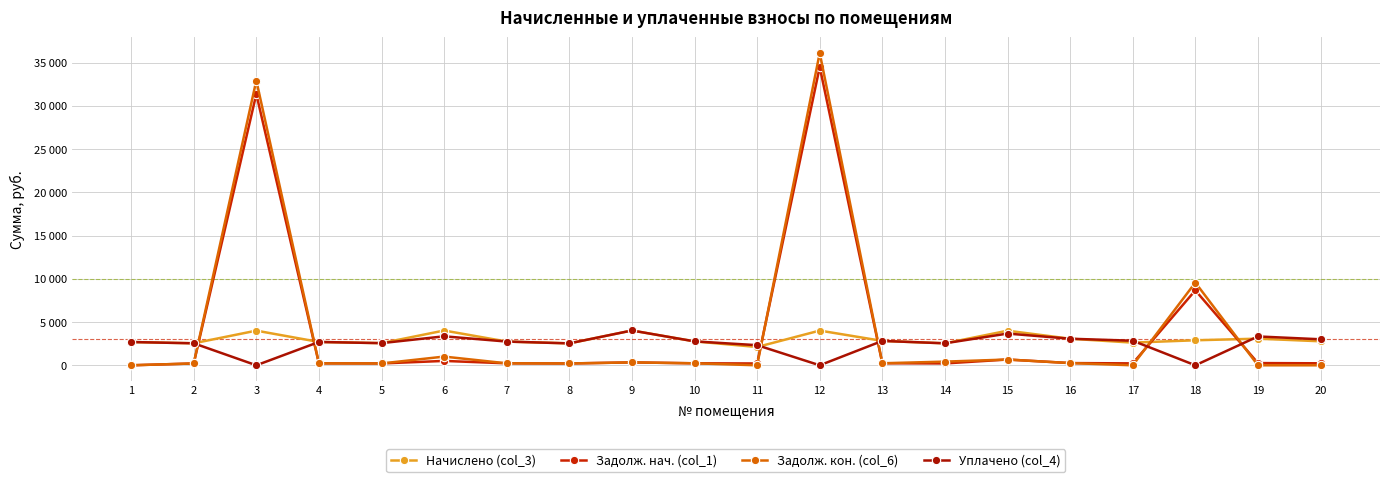

At which label does Уплачено (col_4) reach its peak?

9